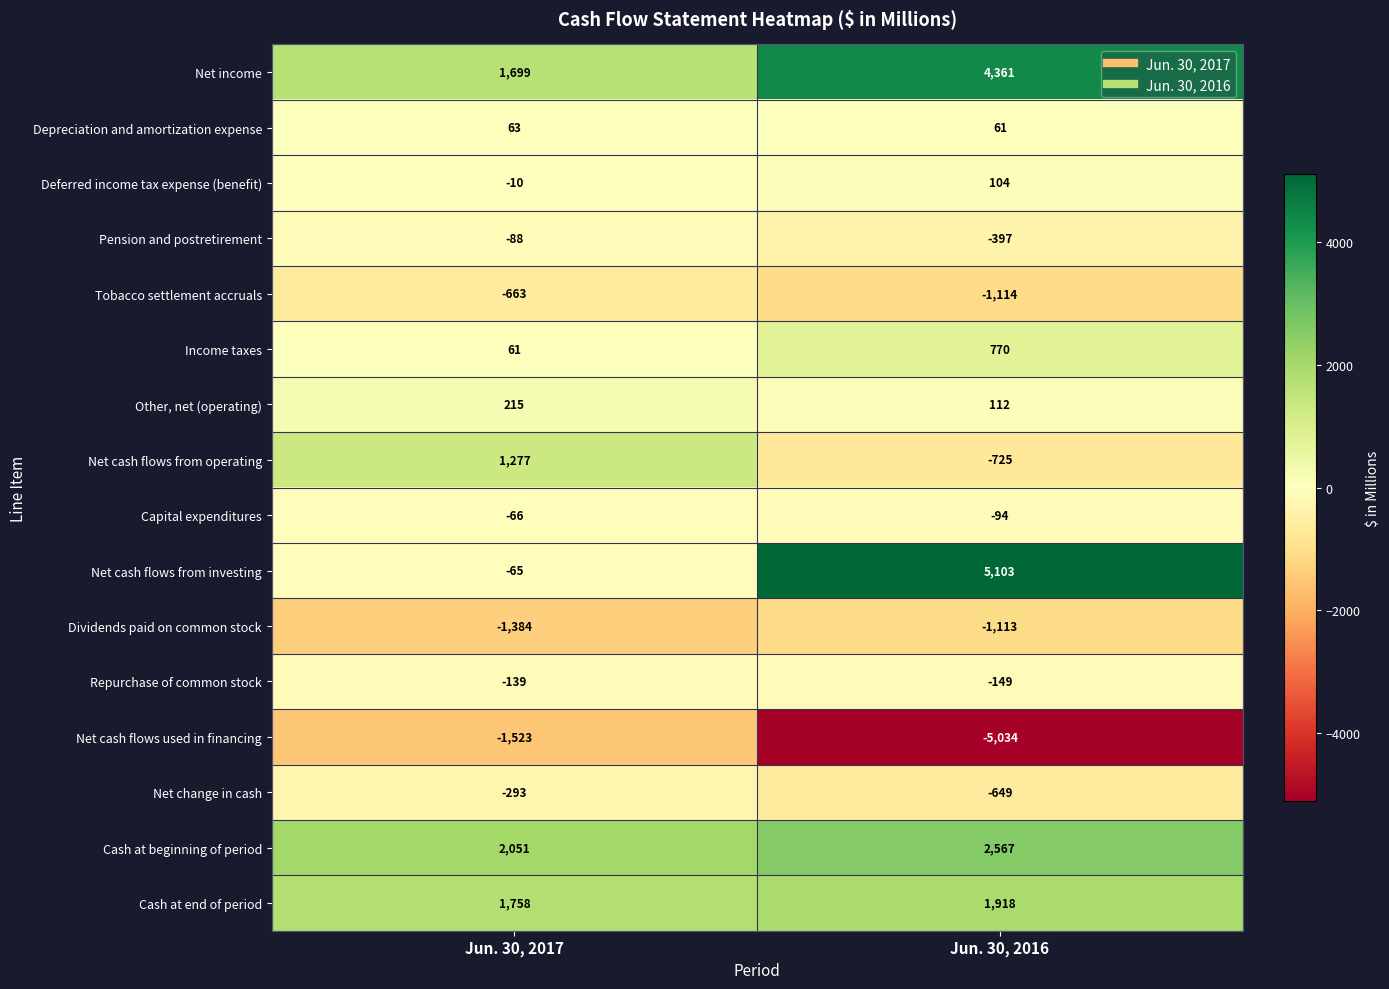

Count the number of data series in this chart.

16